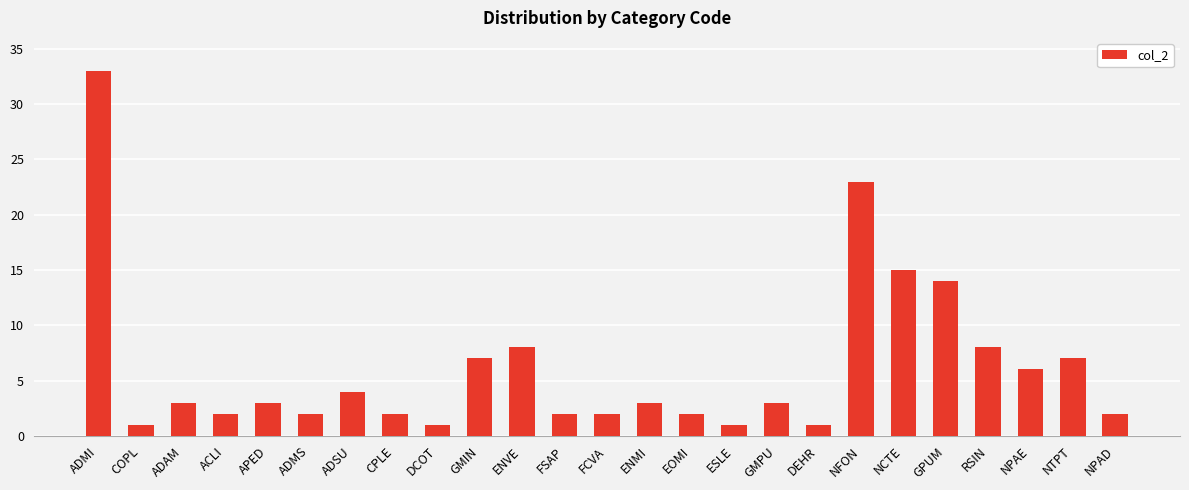

Reading right to left, transcribe all the data shown in this chart.

2	7	6	8	14	15	23	1	3	1	2	3	2	2	8	7	1	2	4	2	3	2	3	1	33